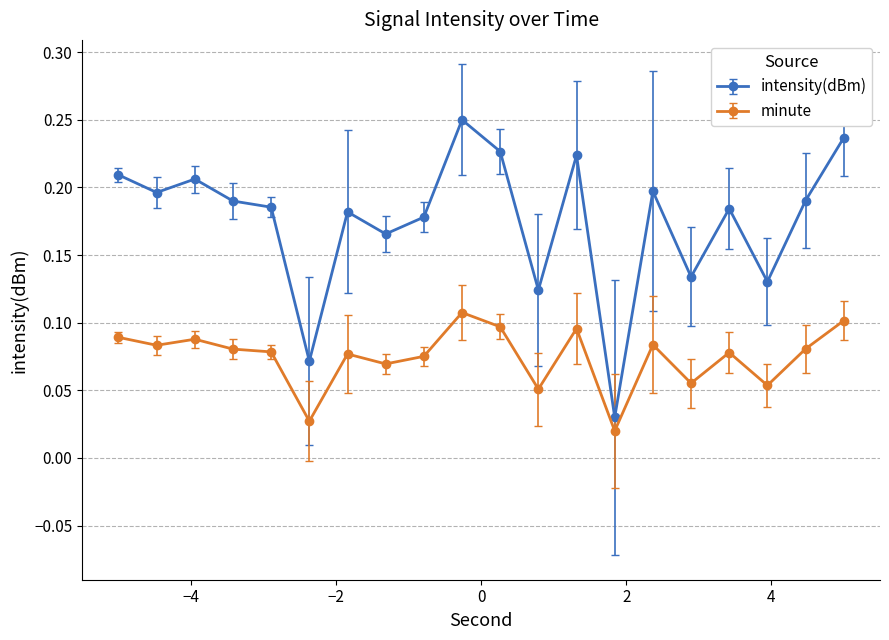

What is the sum of all minute values?

1.5